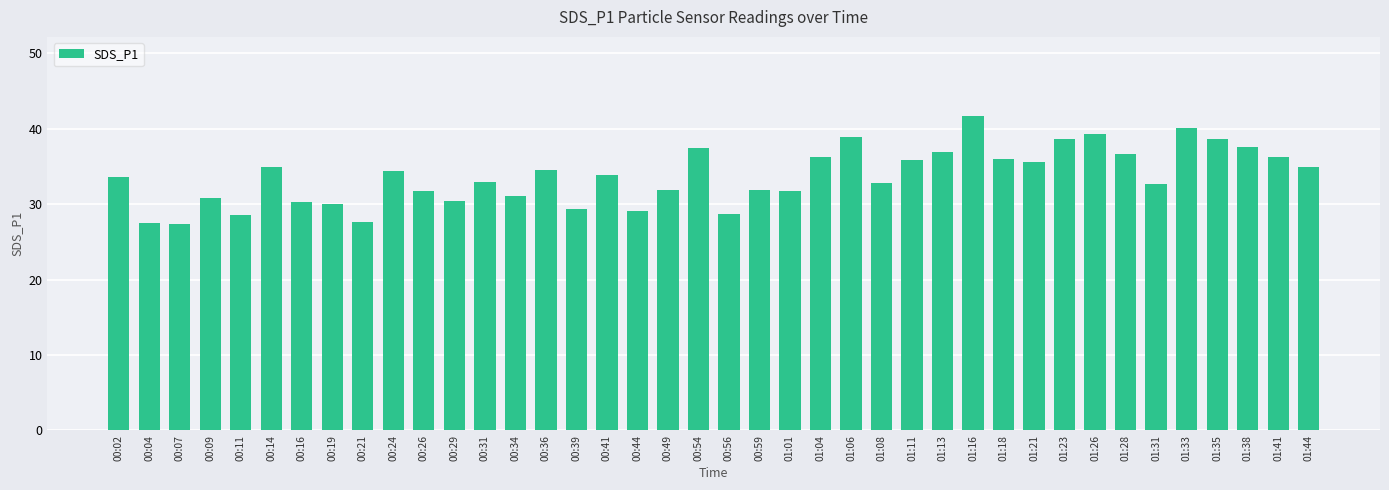

What is the label of the 34th bar from the left?

01:28